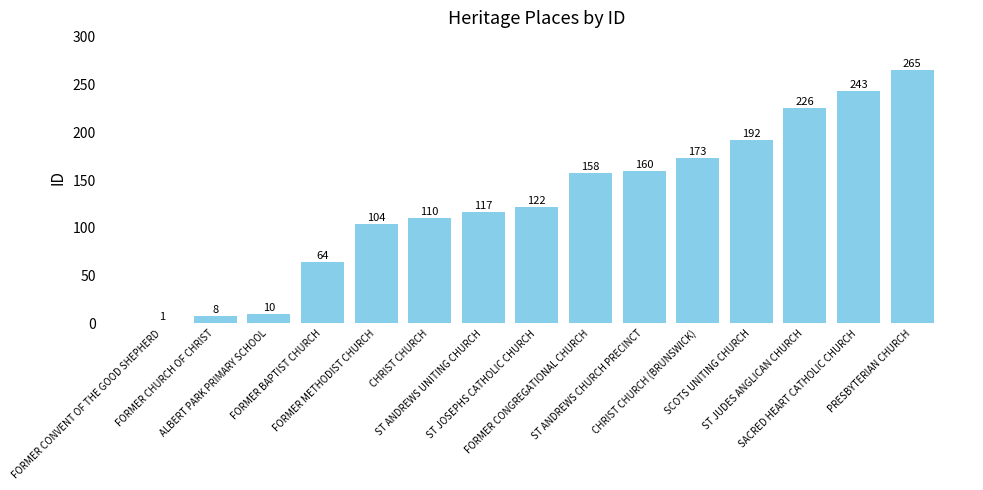

What is the smallest value displayed?

1